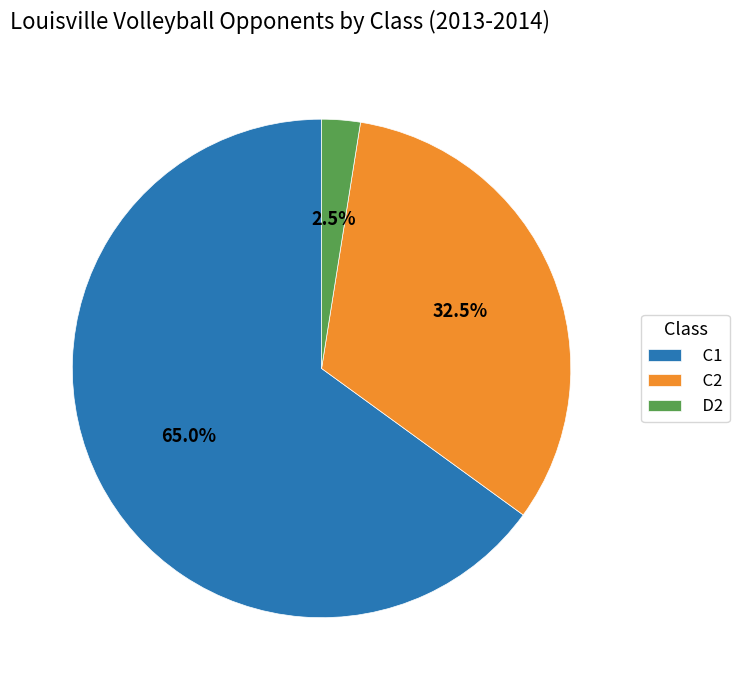

Count the number of slices in the pie.

3